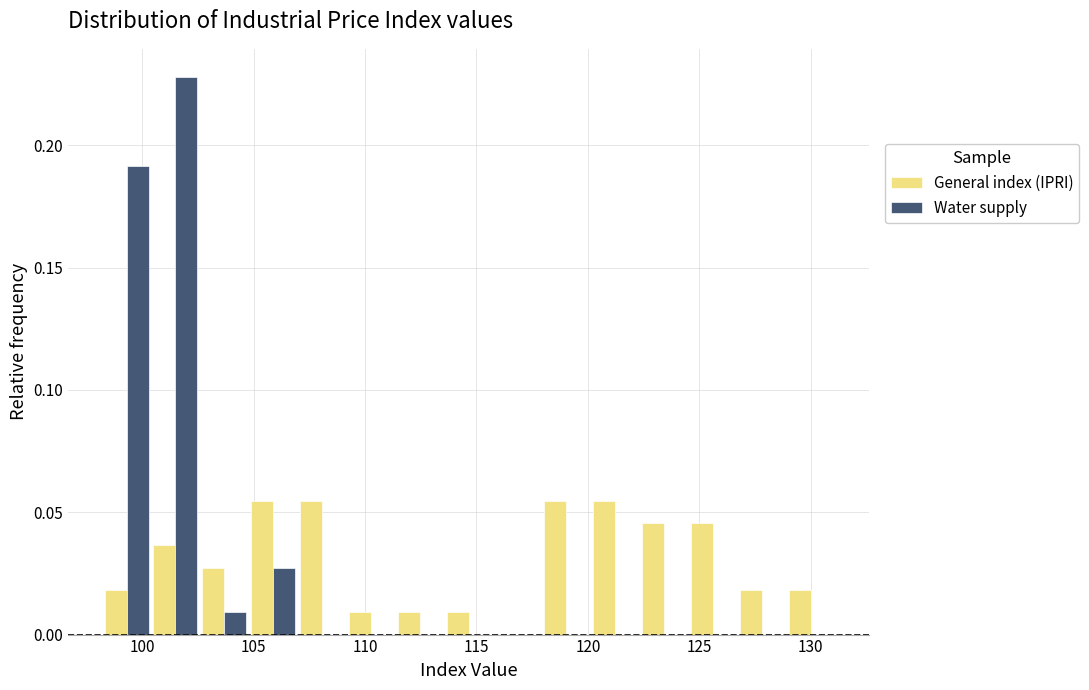

Reading left to right, list every range on the x-axis with the height of the bar of each series over it. Neither the bar edges nor the heights are printed on the chart, so give them approximately, as read against the axes.

98.0 to 100.5: General index (IPRI)=0.020	Water supply=0.190
100.5 to 102.5: General index (IPRI)=0.035	Water supply=0.230
102.5 to 105.0: General index (IPRI)=0.025	Water supply=0.010
105.0 to 107.0: General index (IPRI)=0.055	Water supply=0.025
107.0 to 109.0: General index (IPRI)=0.055	Water supply=0
109.0 to 111.5: General index (IPRI)=0.010	Water supply=0
111.5 to 113.5: General index (IPRI)=0.010	Water supply=0
113.5 to 115.5: General index (IPRI)=0.010	Water supply=0
115.5 to 118.0: General index (IPRI)=0	Water supply=0
118.0 to 120.0: General index (IPRI)=0.055	Water supply=0
120.0 to 122.5: General index (IPRI)=0.055	Water supply=0
122.5 to 124.5: General index (IPRI)=0.045	Water supply=0
124.5 to 126.5: General index (IPRI)=0.045	Water supply=0
126.5 to 129.0: General index (IPRI)=0.020	Water supply=0
129.0 to 131.0: General index (IPRI)=0.020	Water supply=0